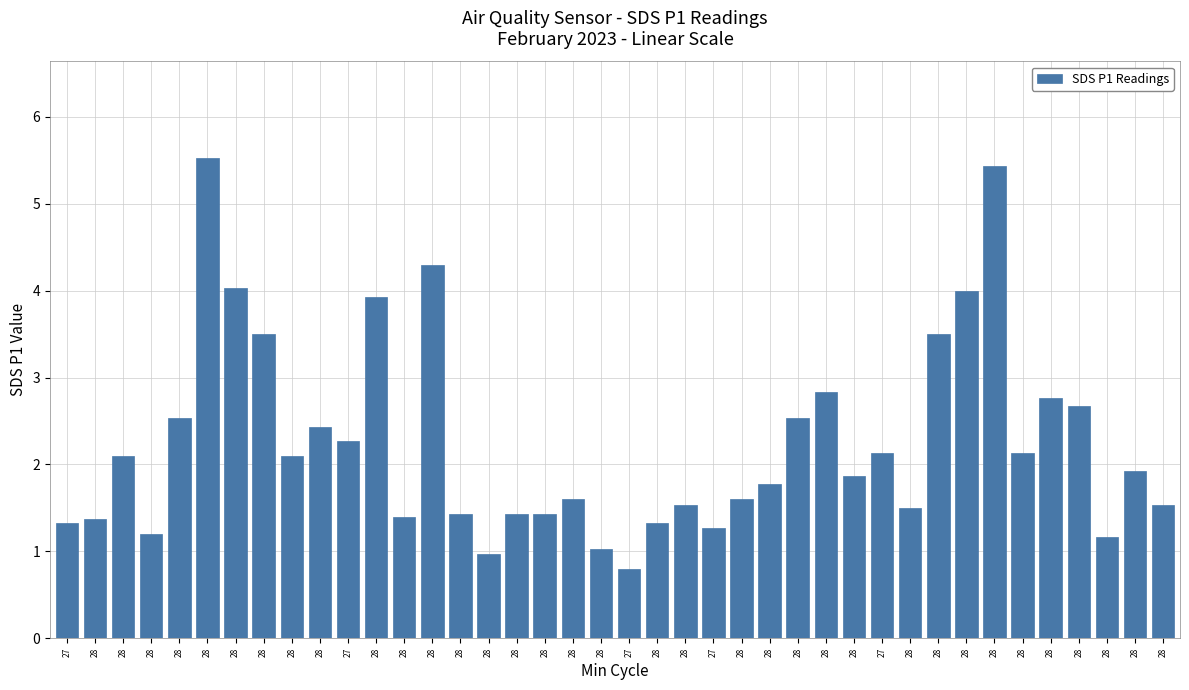

Which category has the highest value across all series?

28